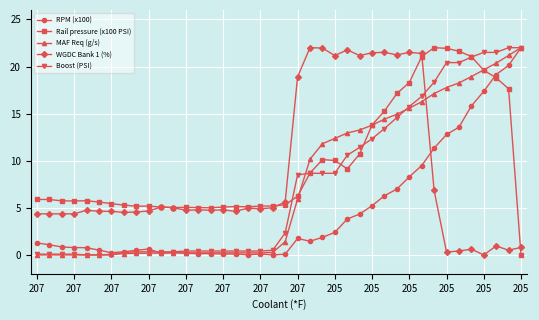

True or false: Rail pressure (x100 PSI) has more than 2 interior local peaks.

True